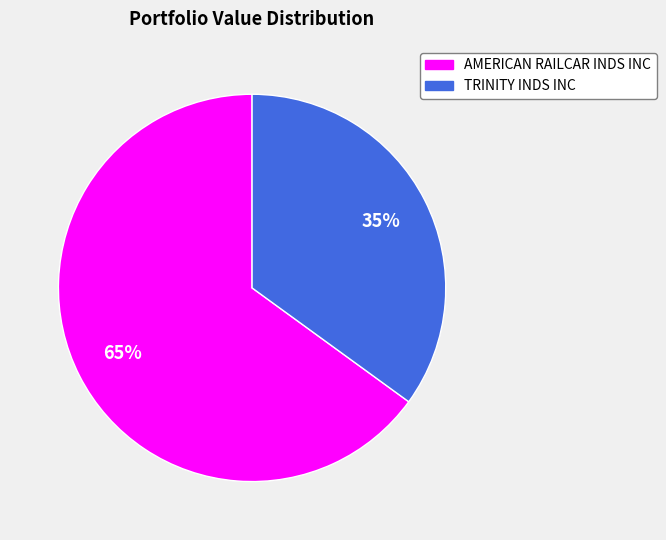

The TRINITY INDS INC slice represents 46% of the pie. True or false?

False